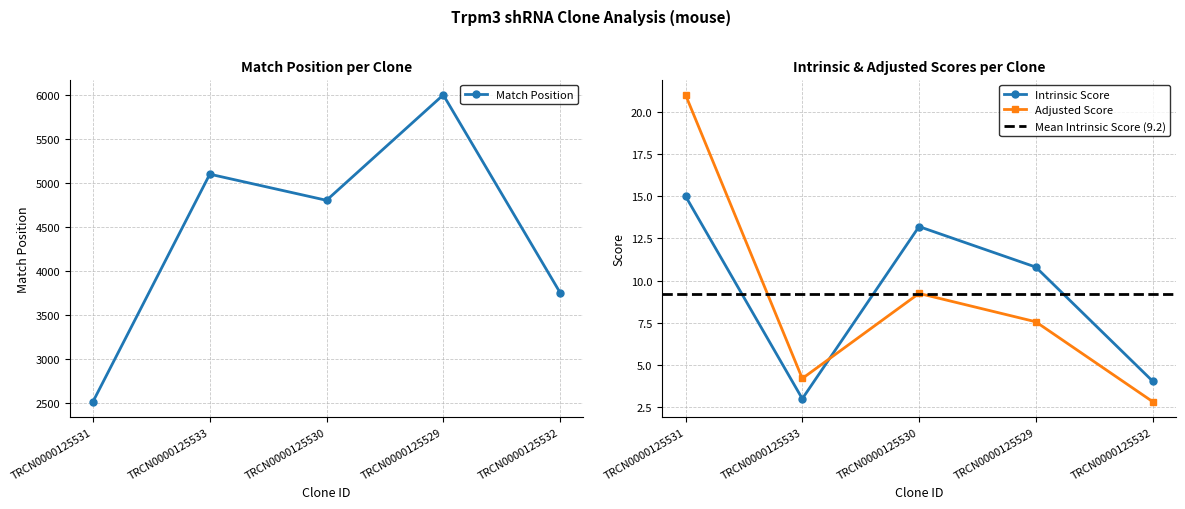

What is the sum of the Intrinsic Score values at TRCN0000125532 and TRCN0000125530?

17.2